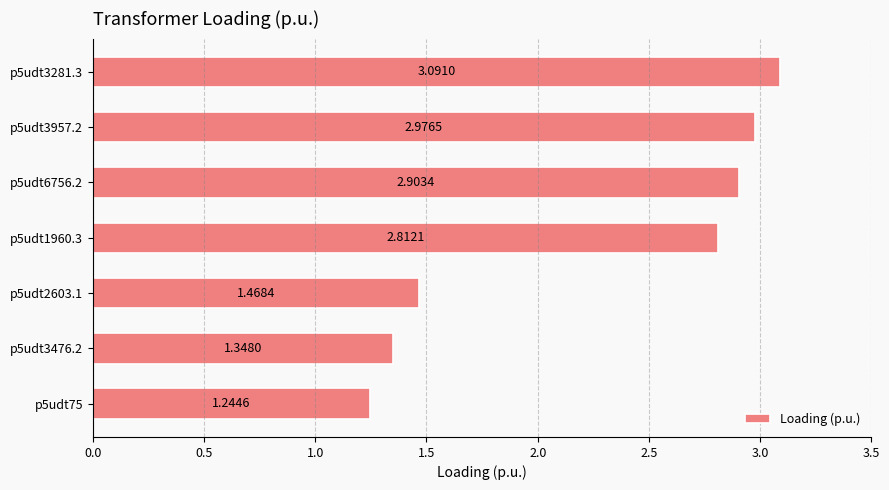

List the labels in order of value, smallest first.

p5udt75, p5udt3476.2, p5udt2603.1, p5udt1960.3, p5udt6756.2, p5udt3957.2, p5udt3281.3